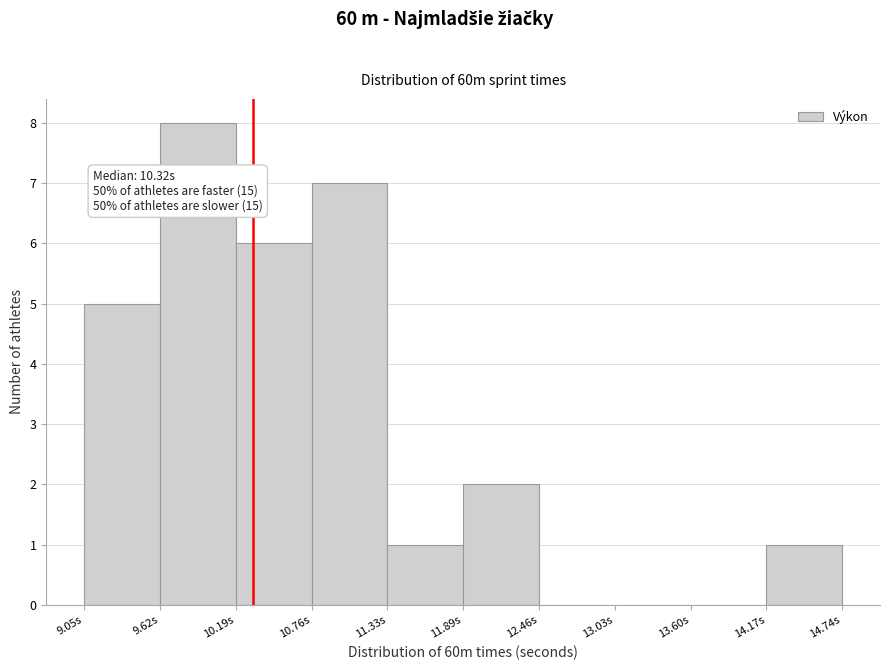

Over which range of the x-axis is the bar tallest?

9.6 to 10.2